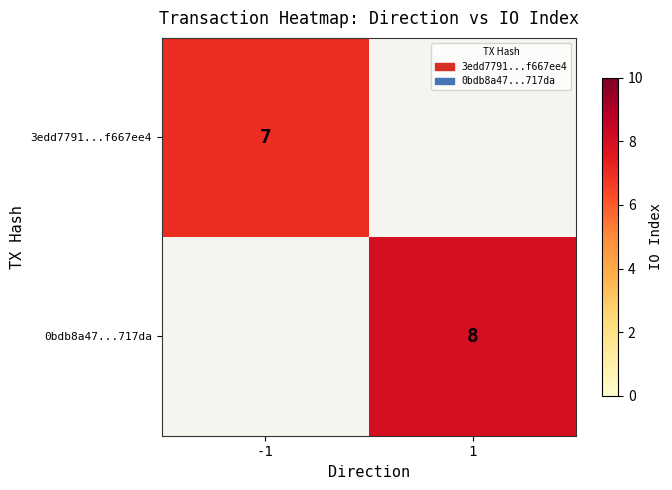

The value of 0bdb8a47...717da at 1 is 11. True or false?

False